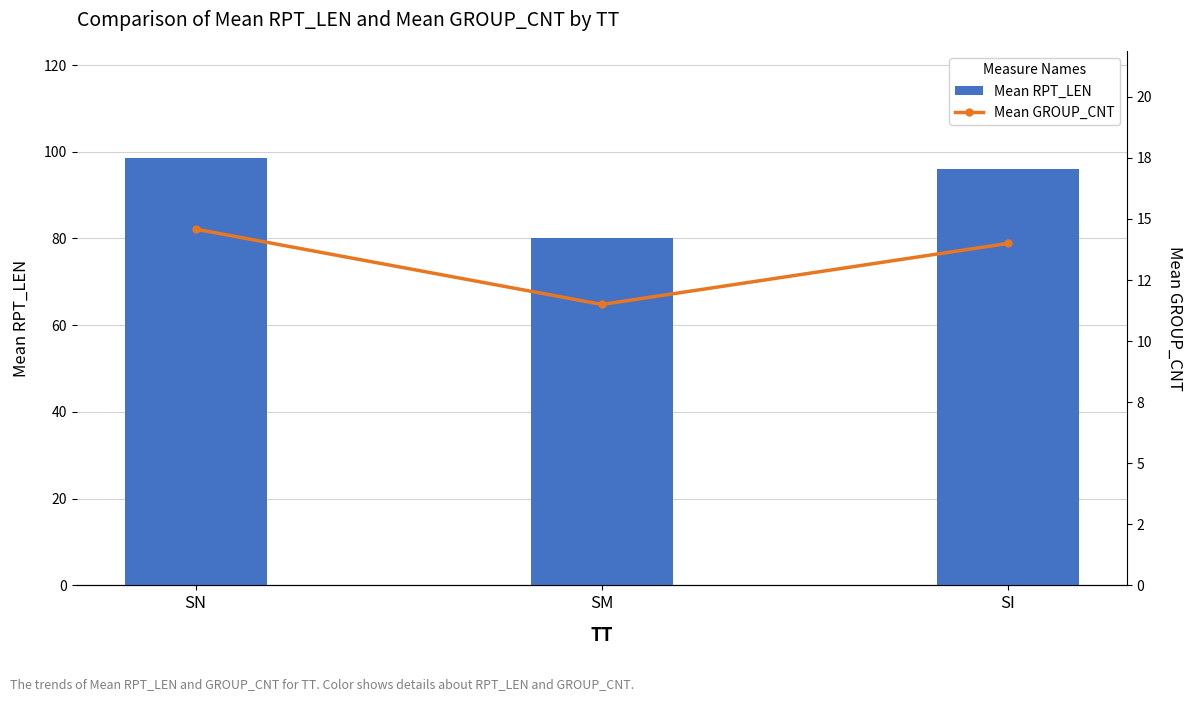

Which series changed the most between SN and SM?

Mean RPT_LEN